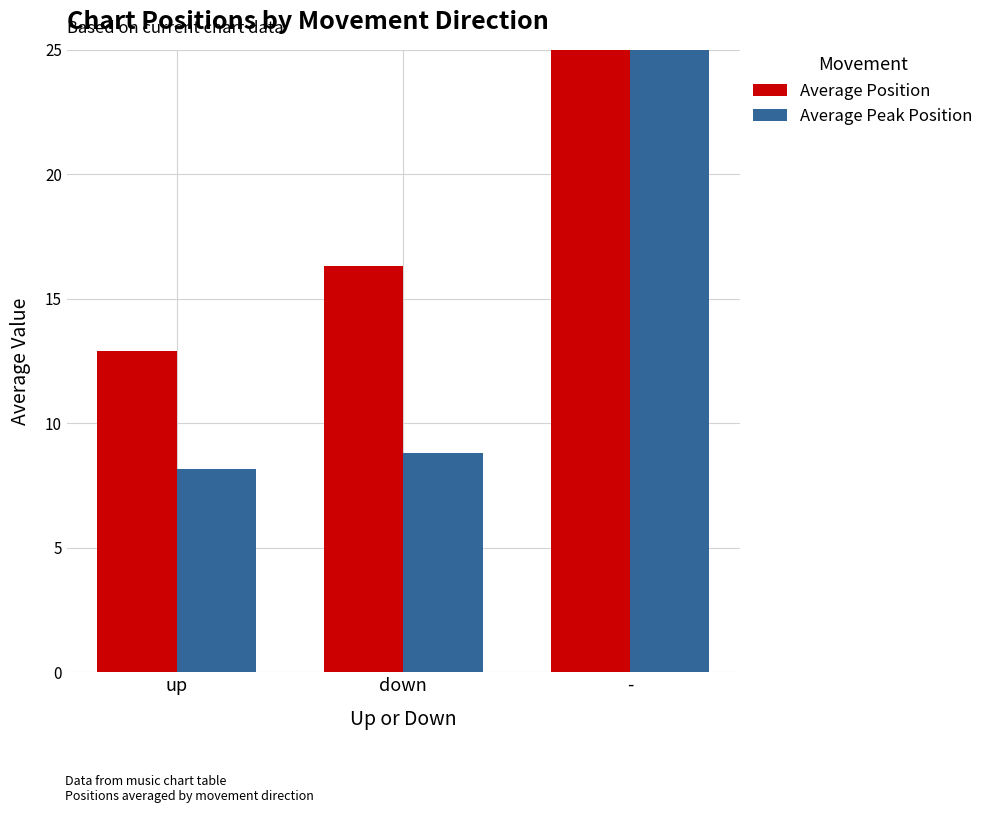

What is the label of the 3rd bar from the left?

-